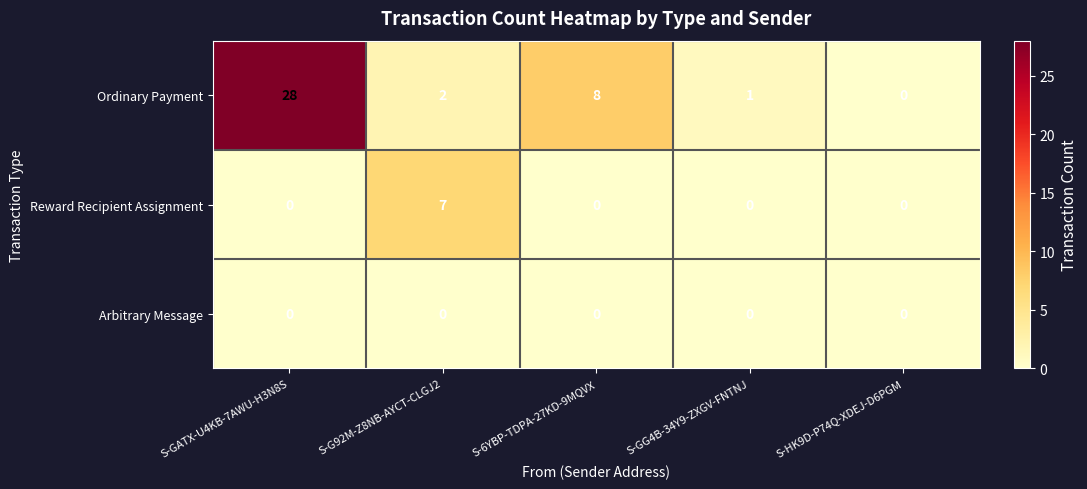

List the series in order of their overall mean, highest first.

Ordinary Payment, Reward Recipient Assignment, Arbitrary Message